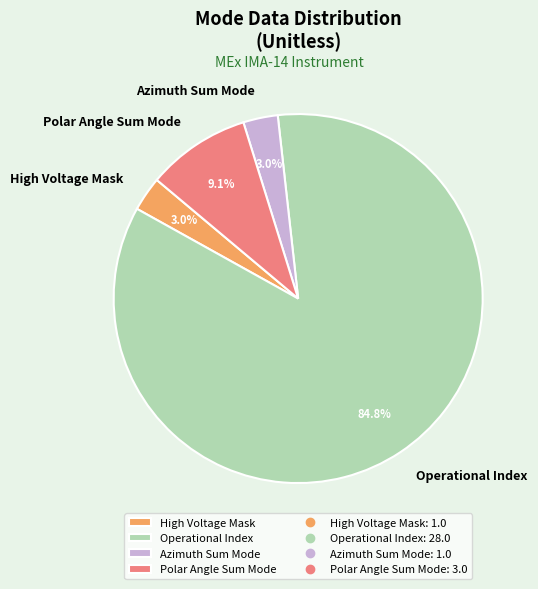

Combined, do Operational Index and Azimuth Sum Mode account for over 50%?

Yes